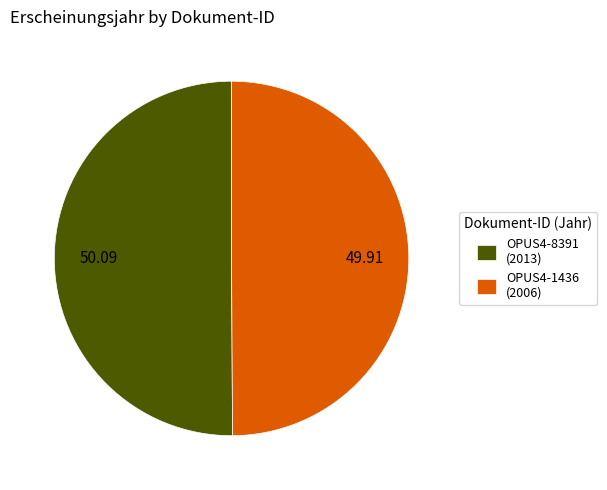

Approximately how many times larger is the value at OPUS4-8391 (2013) compared to OPUS4-1436 (2006)?

1.0